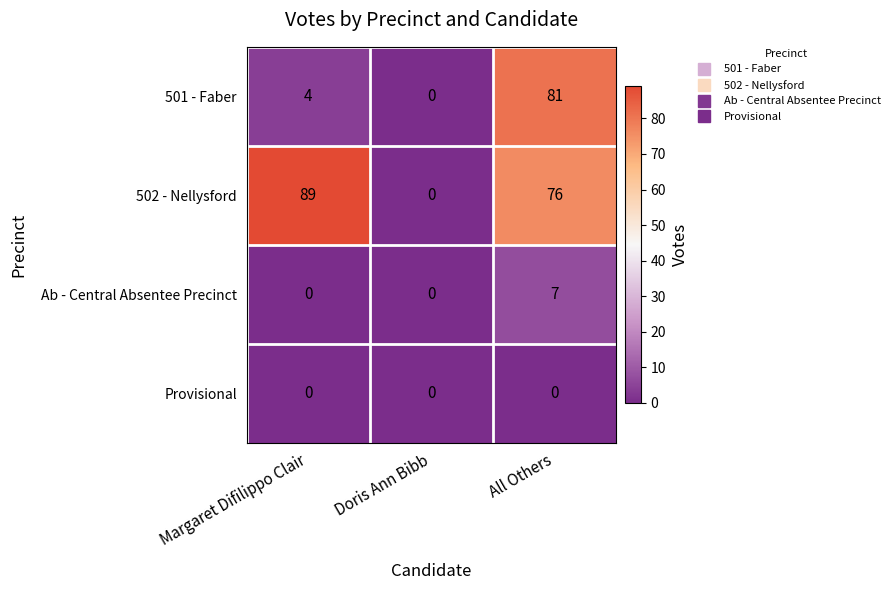

Which series has the largest range (max minus min)?

502 - Nellysford